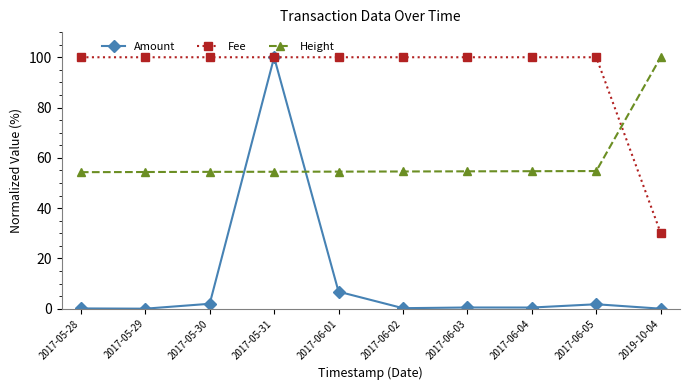

At which label does Amount reach its peak?

2017-05-31